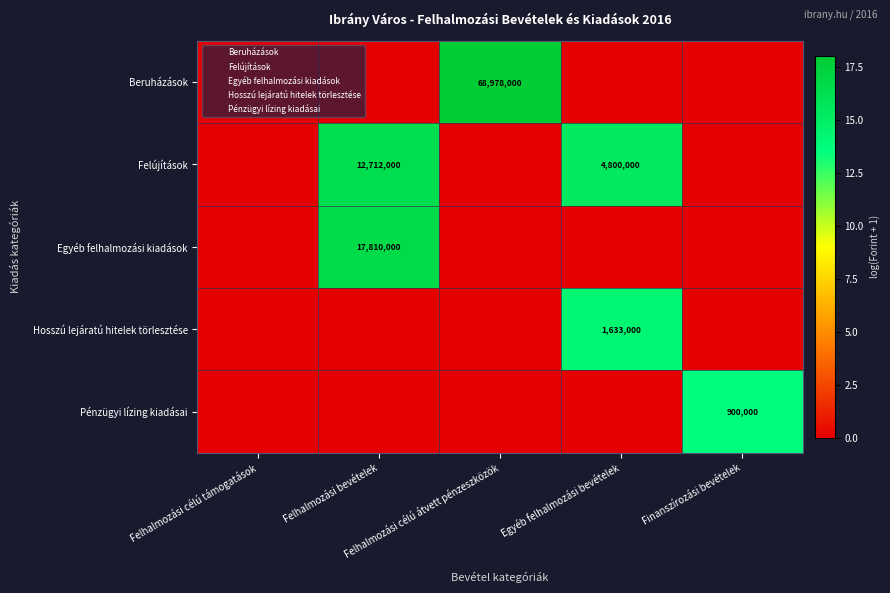

Which series has the largest total across all categories?

Felújítások